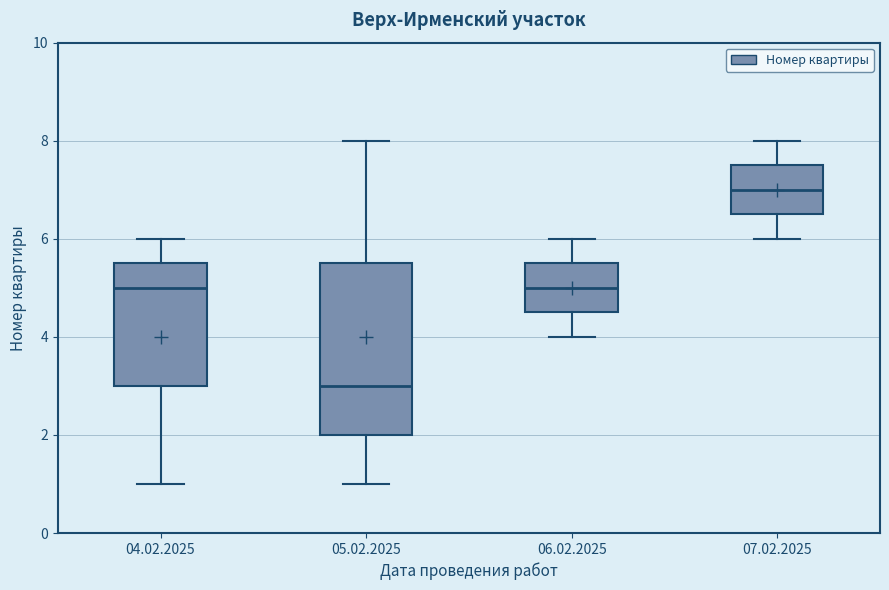

Reading left to right, read every box against the y-axis: the position of its median line, the range the box covers, and the ends of its whiskers. The values are not printed on the chart, so give them approximately, as read against the axis.

04.02.2025: median 5.0, box 3.0 to 5.6, whiskers 1.0 to 6.0
05.02.2025: median 3.0, box 2.0 to 5.6, whiskers 1.0 to 8.0
06.02.2025: median 5.0, box 4.6 to 5.6, whiskers 4.0 to 6.0
07.02.2025: median 7.0, box 6.6 to 7.6, whiskers 6.0 to 8.0